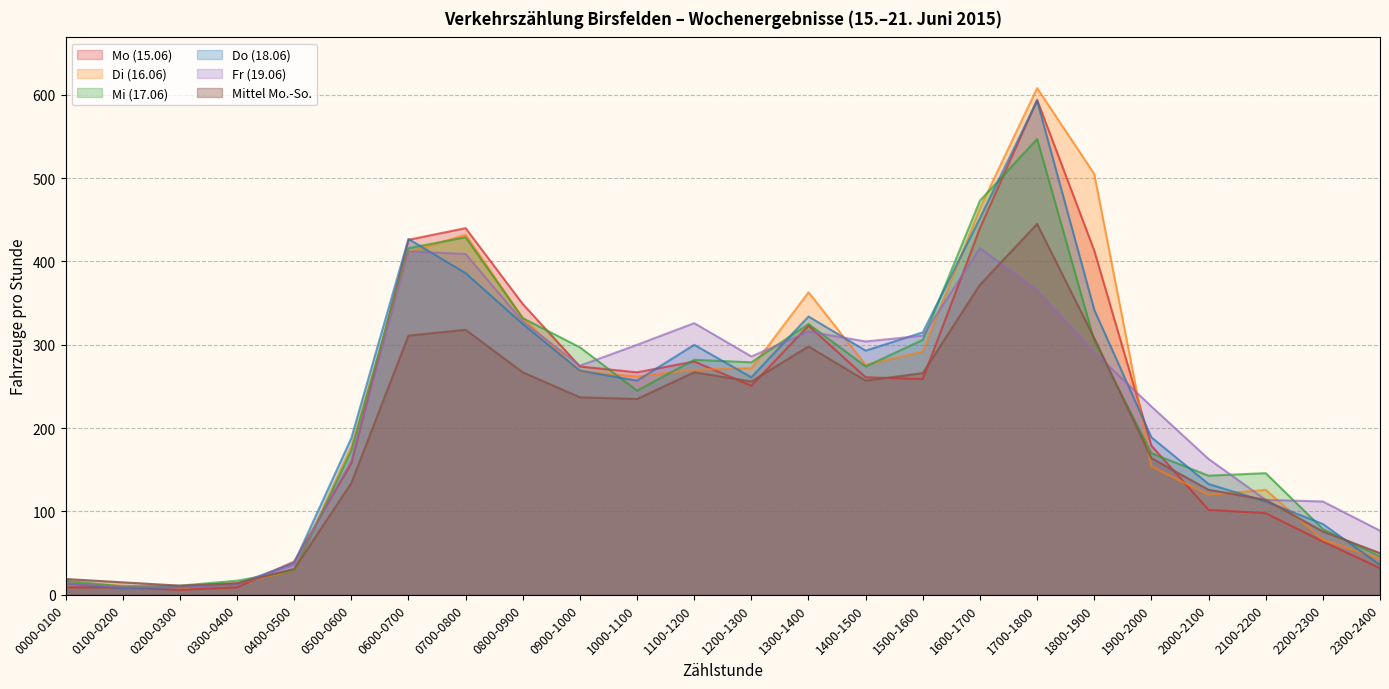

What is the spread (max minus min) of values at 1500-1600?

56